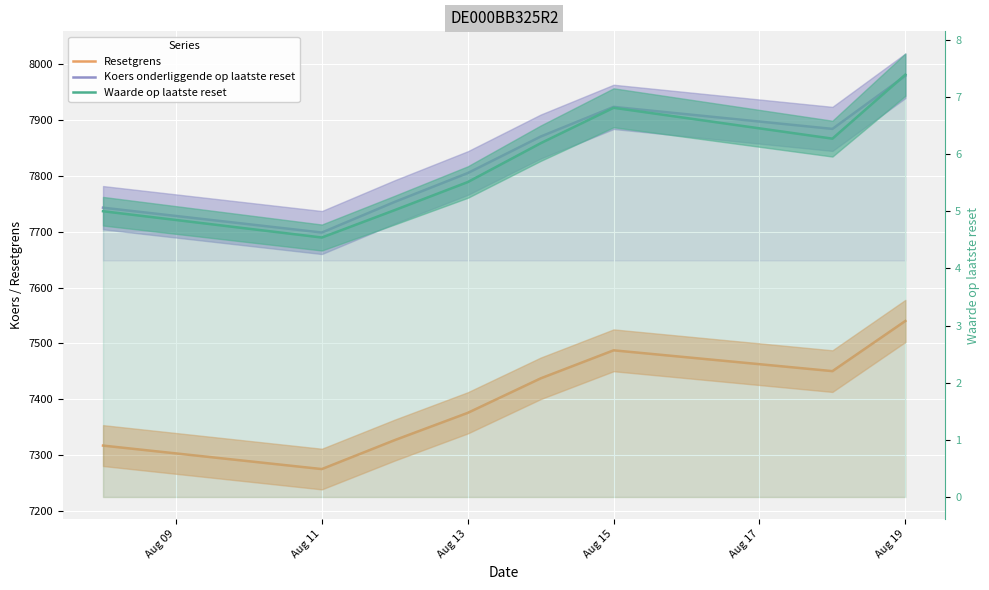

True or false: Resetgrens and Waarde op laatste reset intersect in this chart.

False